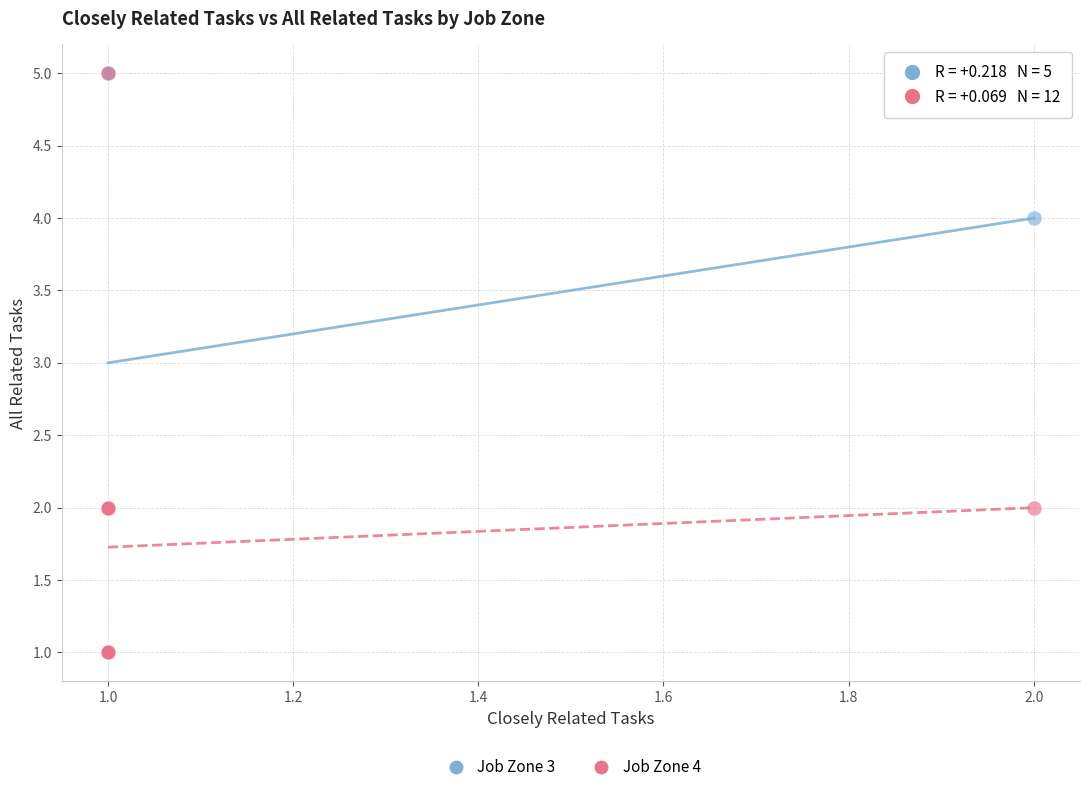

What are all the series names shown in the legend?

Job Zone 3, Job Zone 4